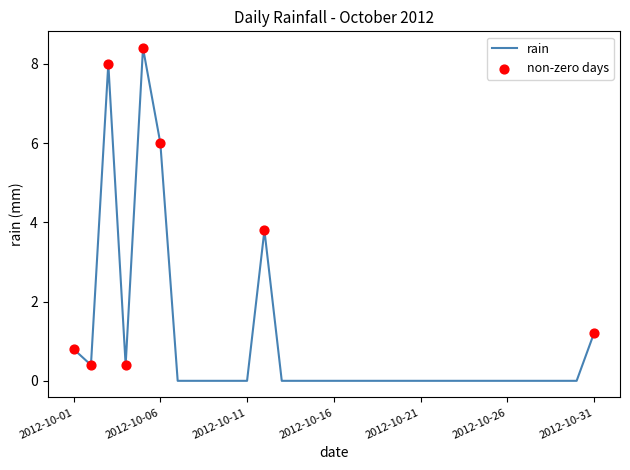

What is the maximum value shown in the chart?

8.4